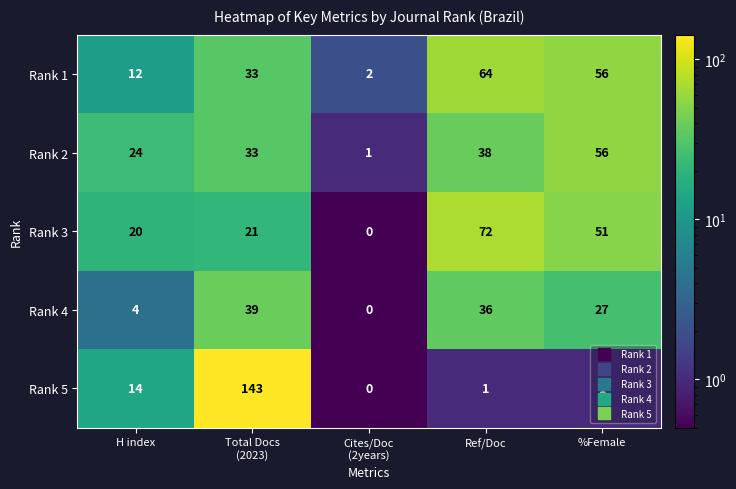

Count the number of categories in the chart.

5